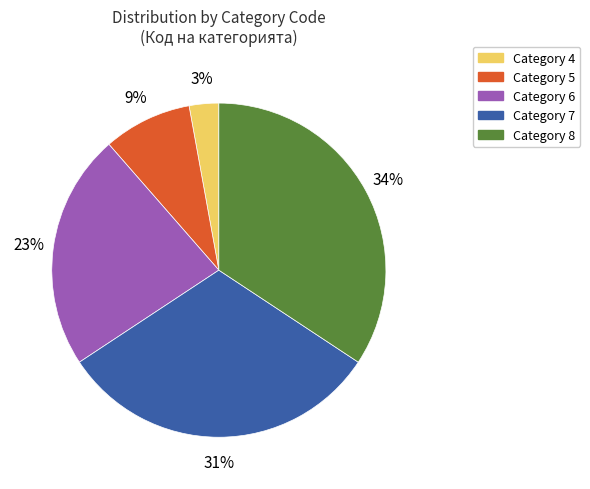

To the nearest percent, what is the difference between the largest and smallest slice percentages?

31%